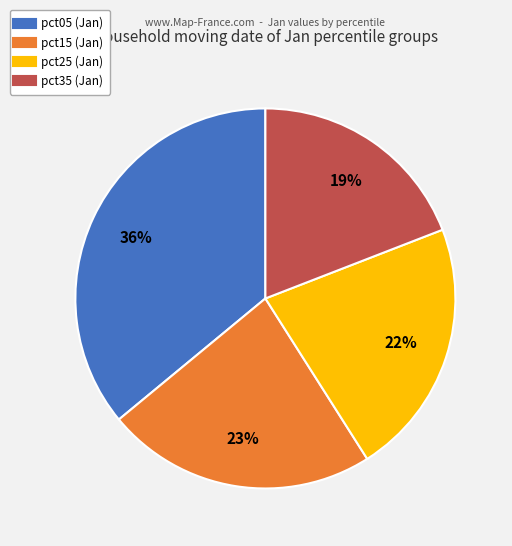

To the nearest percent, what is the difference between the largest and smallest slice percentages?

17%